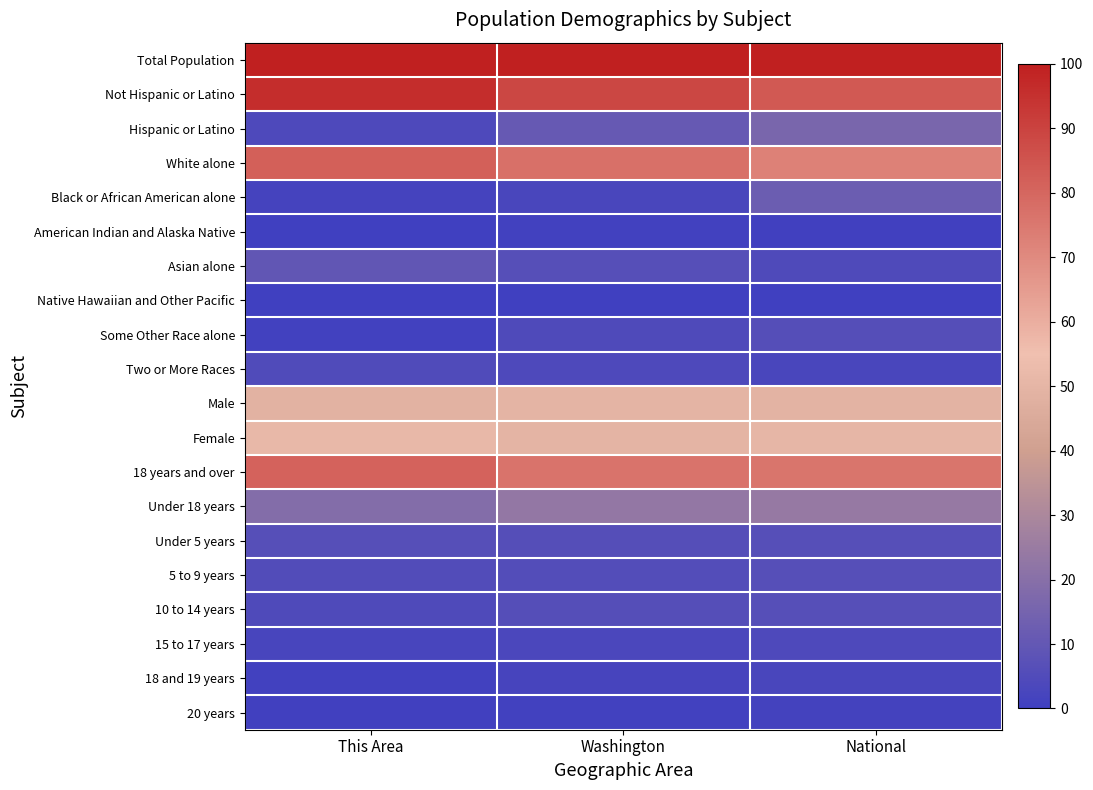

What is the total value across all series at National?

525.9